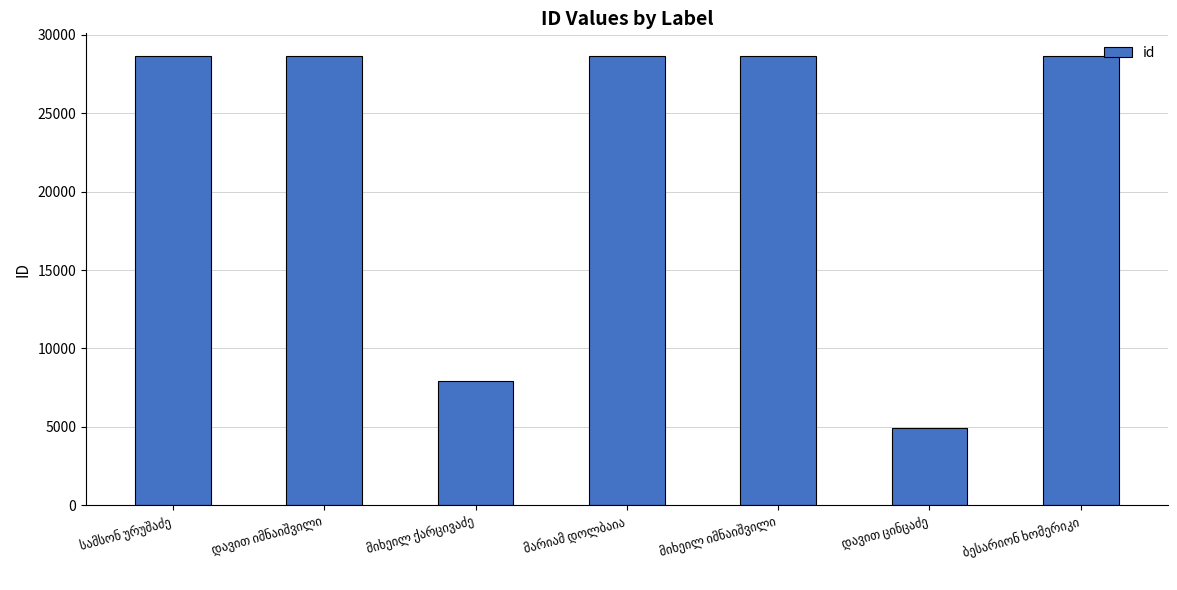

What is the value of the 4th bar from the left?

28667